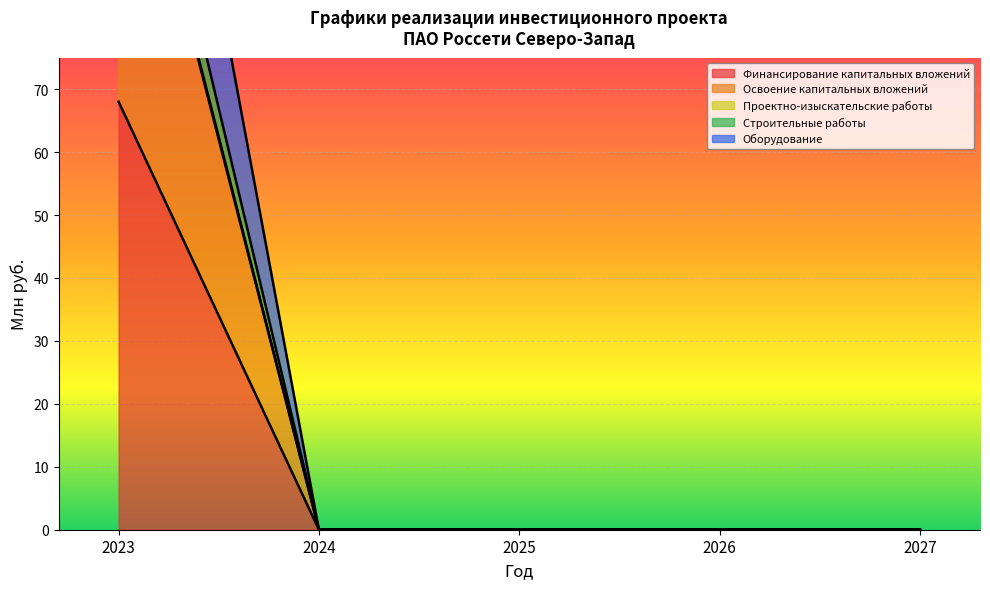

True or false: Проектно-изыскательские работы and Освоение капитальных вложений cross at least once.

False